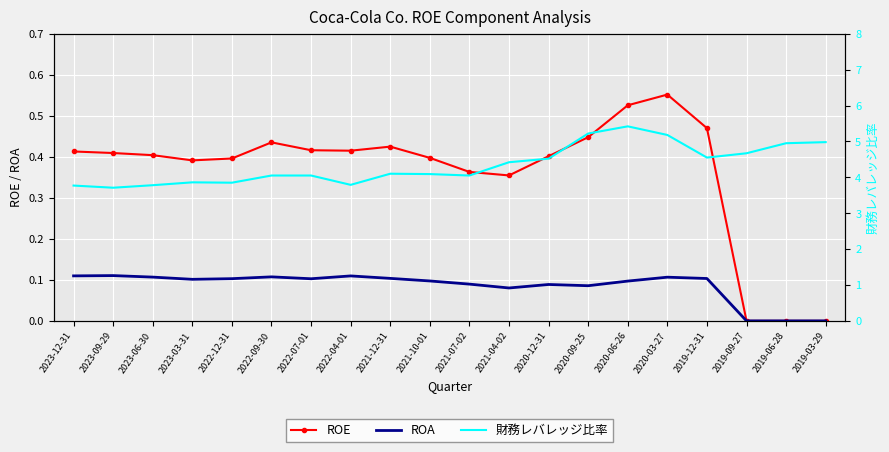

True or false: ROE and 財務レバレッジ比率 intersect in this chart.

False